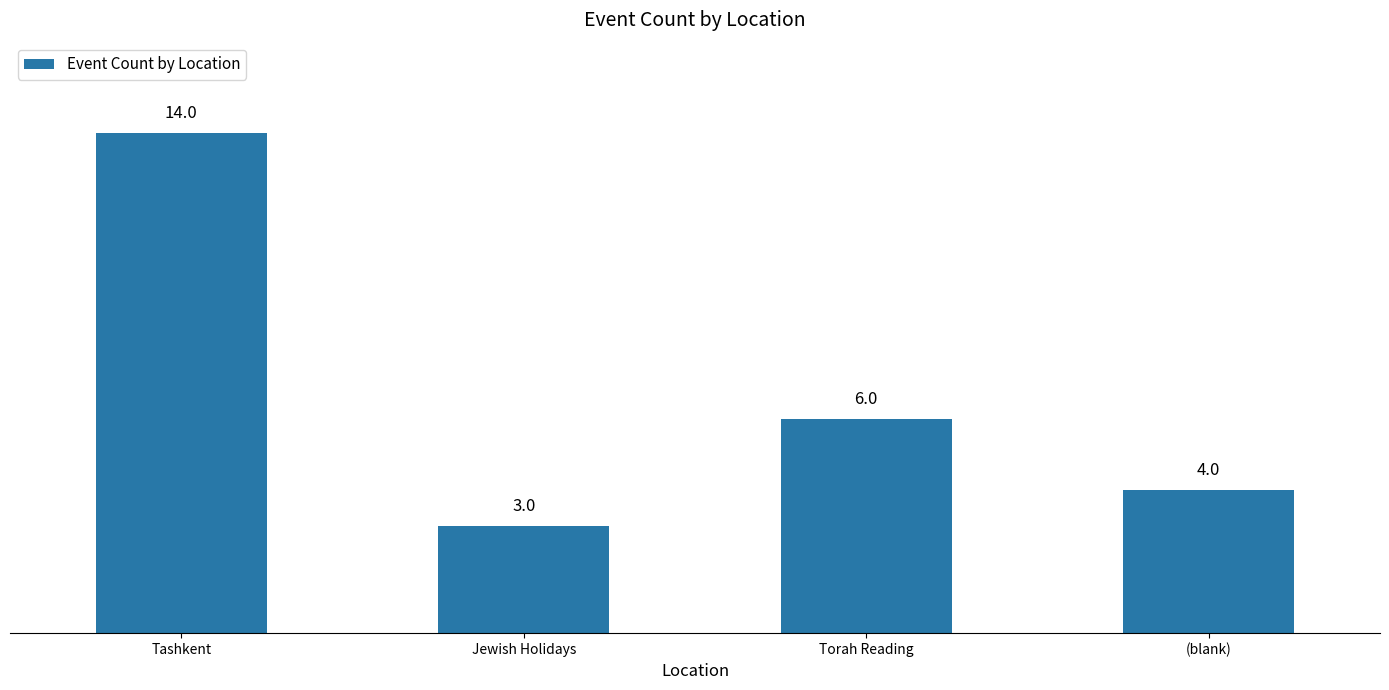

At which category does the chart reach its minimum across all series?

Jewish Holidays